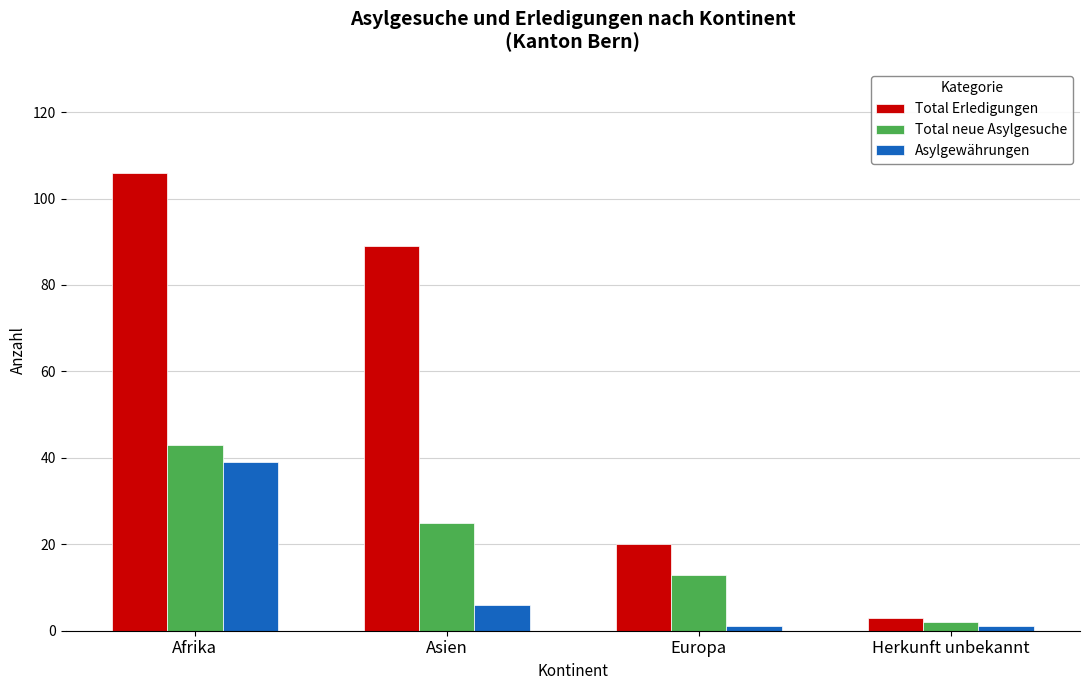

True or false: Total Erledigungen has a value of 106 at Afrika.

True